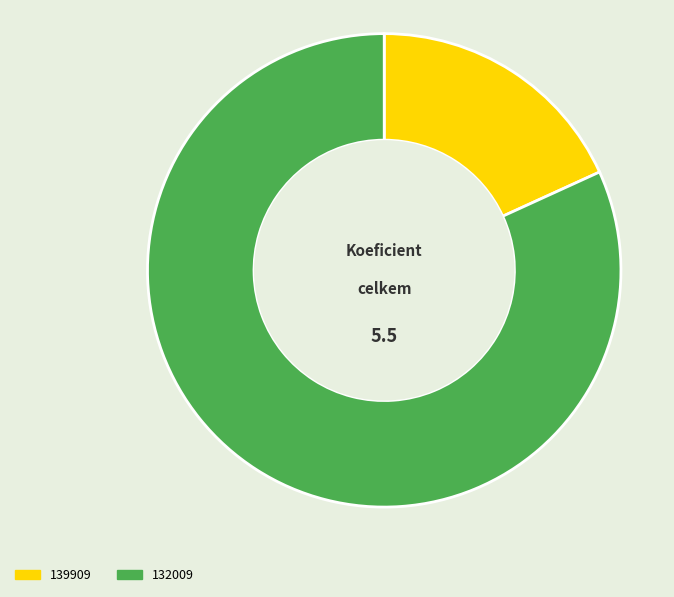

To the nearest percent, what portion does 139909 represent?

18%